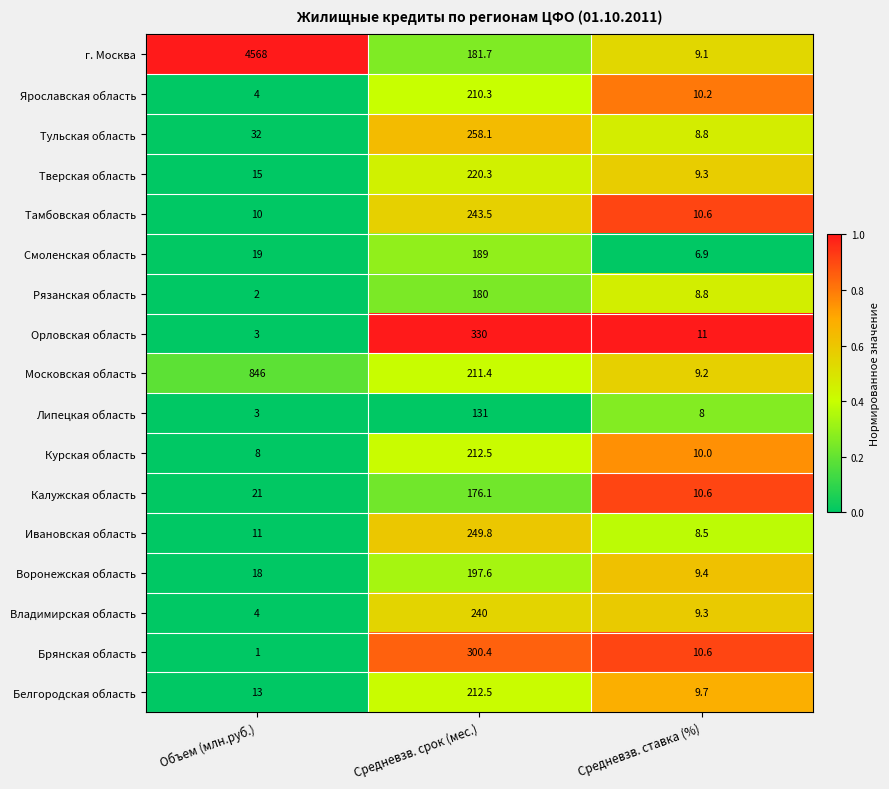

What is the maximum value shown in the chart?

4568.0